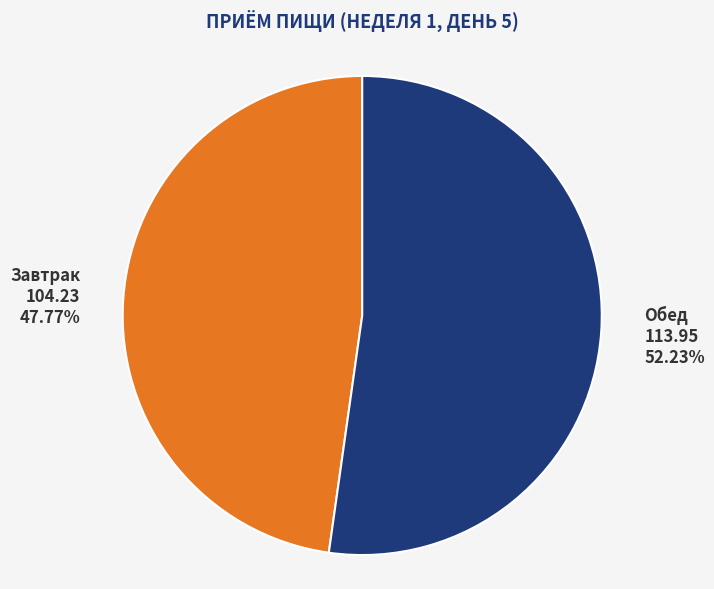

Is it true that Завтрак is 48% of the pie?

True